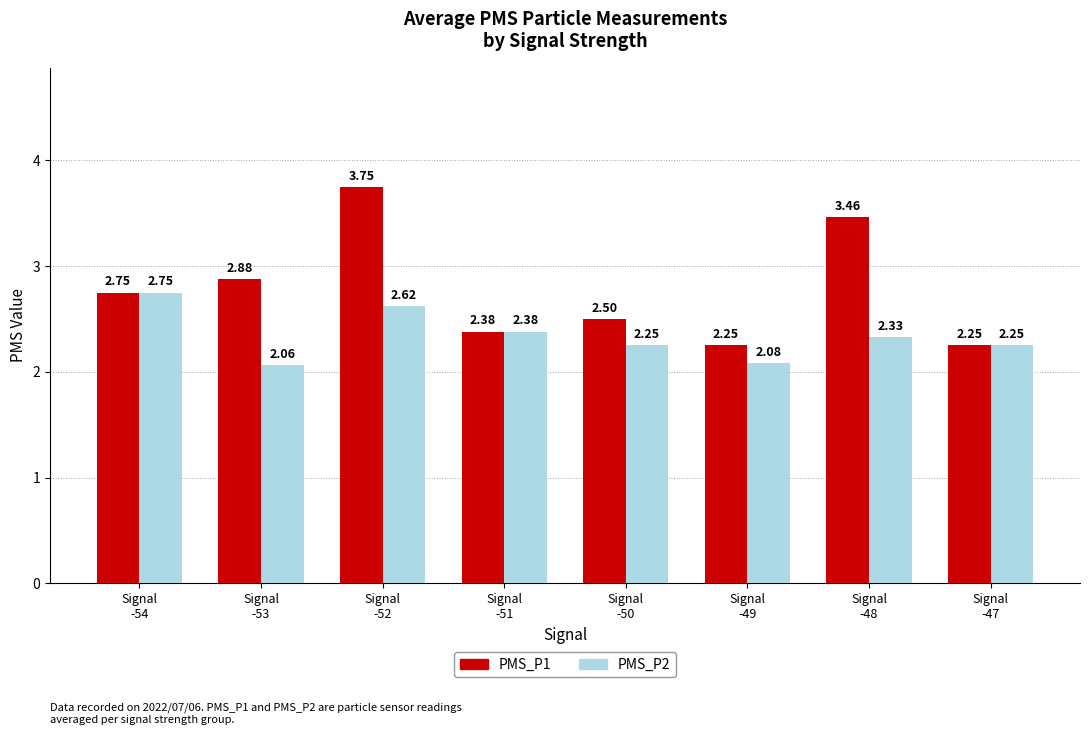

List the series in order of their peak value, highest first.

PMS_P1, PMS_P2